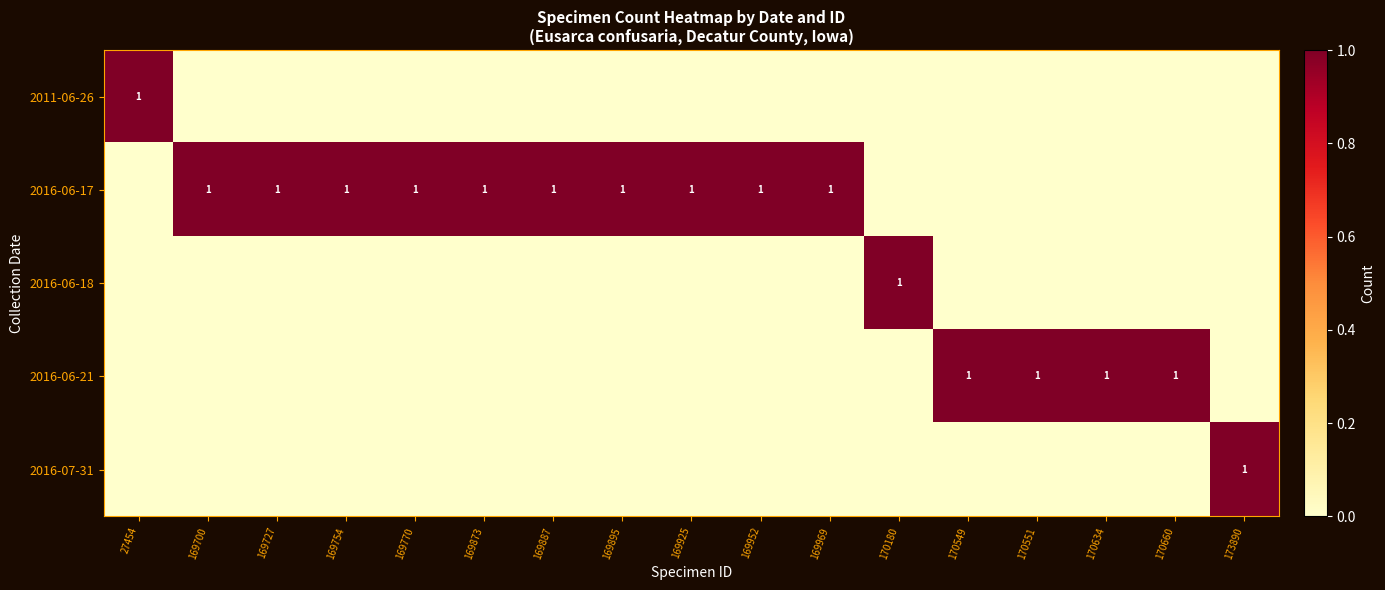

Is it true that 2016-06-21 equals 1 at 170660?

True